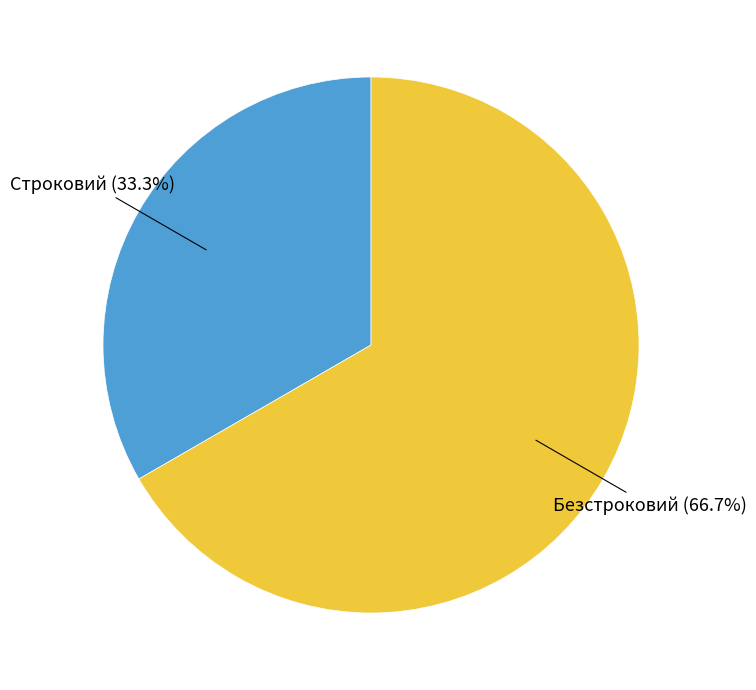

Which slice is the smallest?

Строковий